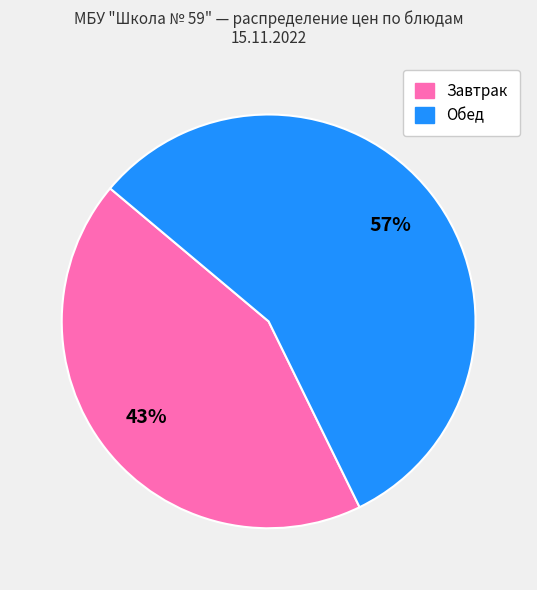

Is there a majority slice in this chart?

Yes